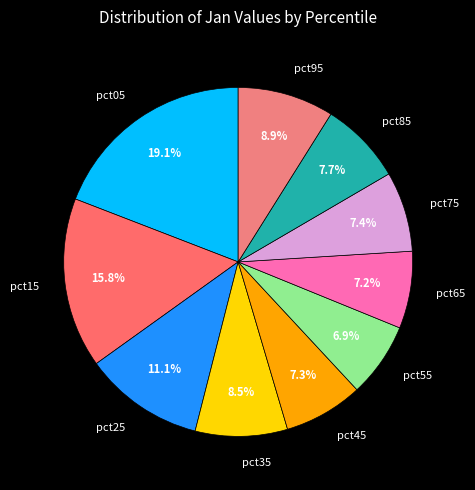

To the nearest percent, what is the difference between the largest and smallest slice percentages?

12%